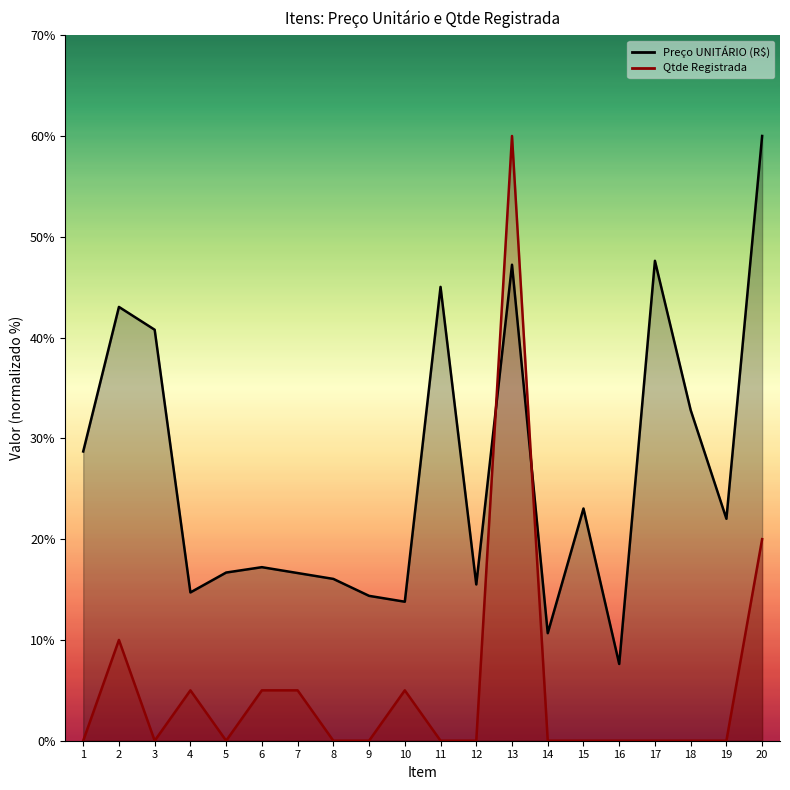

What is the value of the Preço UNITÁRIO (R$) point at the 4th from the left?

14.7